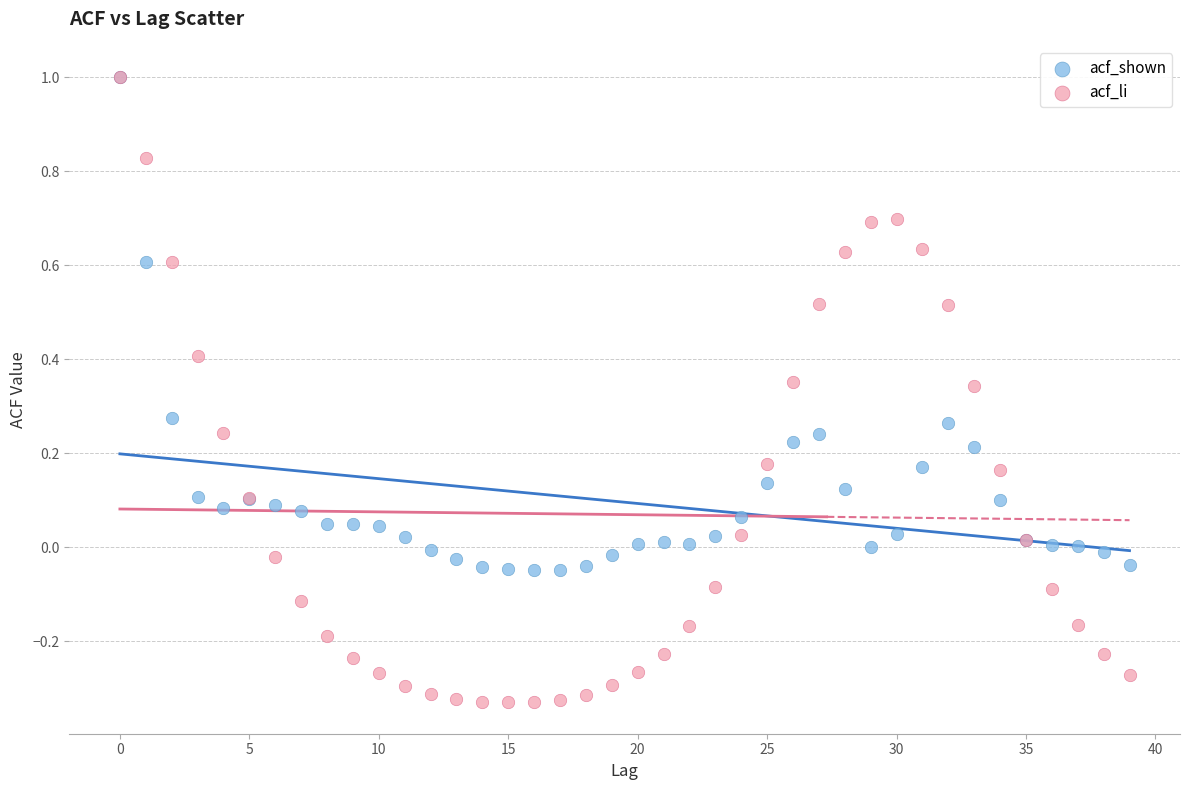

What are all the series names shown in the legend?

acf_shown, acf_li